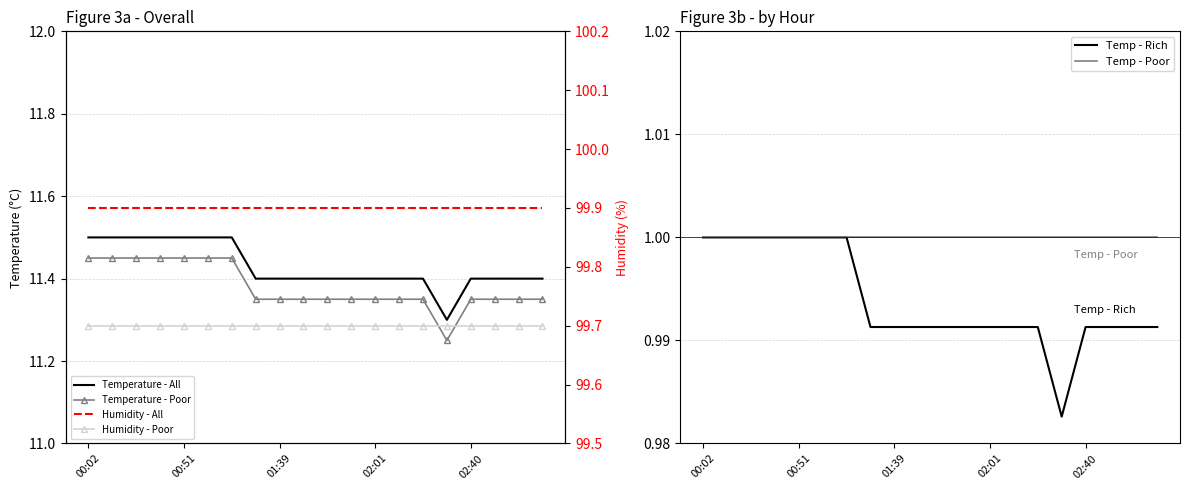

The Temp - Poor series shows 1.6 at 02:01. True or false?

False